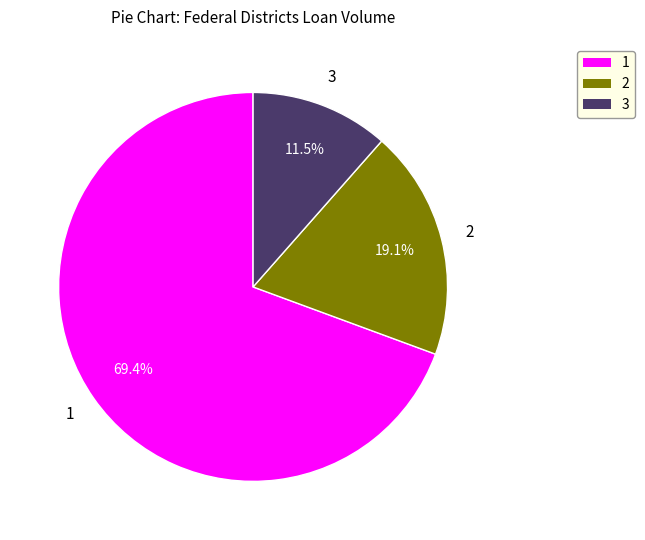

Is there a majority slice in this chart?

Yes